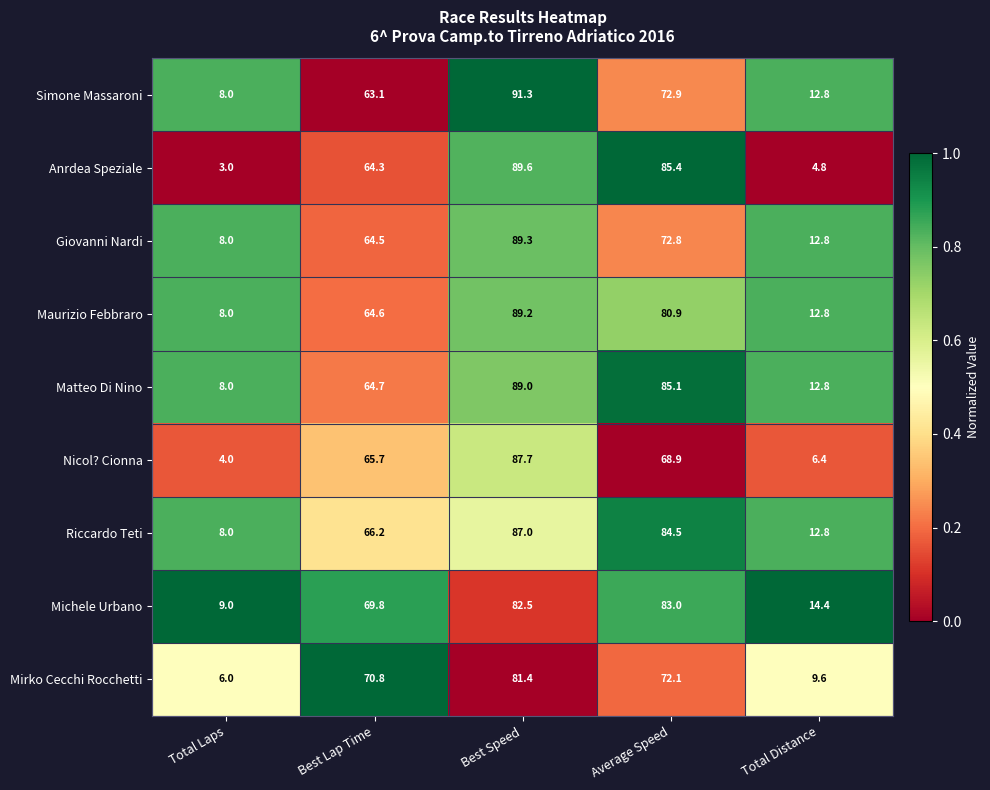

Which series has the largest total across all categories?

Matteo Di Nino